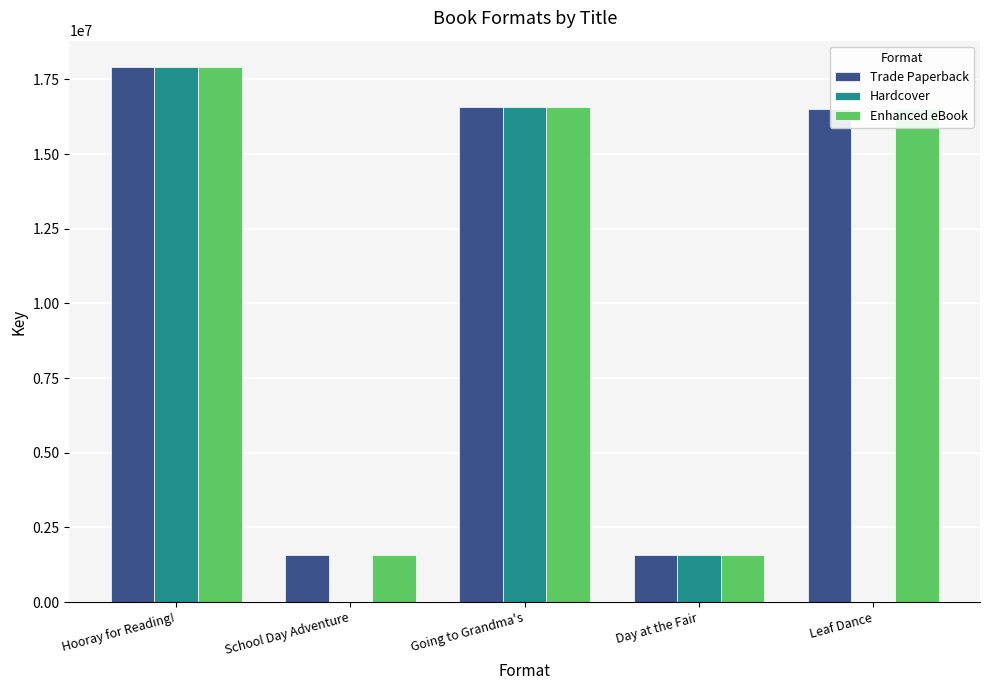

True or false: Enhanced eBook has a value of 8447990 at Going to Grandma's.

False